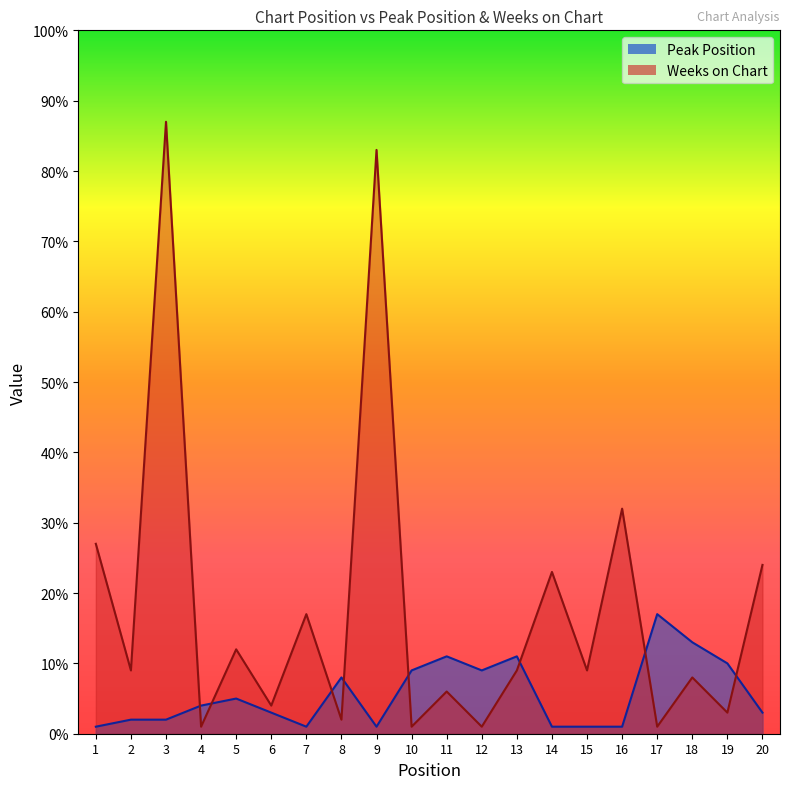

Reading right to left, what are all the values shown in this chart?

Peak Position: 20=3	19=10	18=13	17=17	16=1	15=1	14=1	13=11	12=9	11=11	10=9	9=1	8=8	7=1	6=3	5=5	4=4	3=2	2=2	1=1
Weeks on Chart: 20=24	19=3	18=8	17=1	16=32	15=9	14=23	13=9	12=1	11=6	10=1	9=83	8=2	7=17	6=4	5=12	4=1	3=87	2=9	1=27